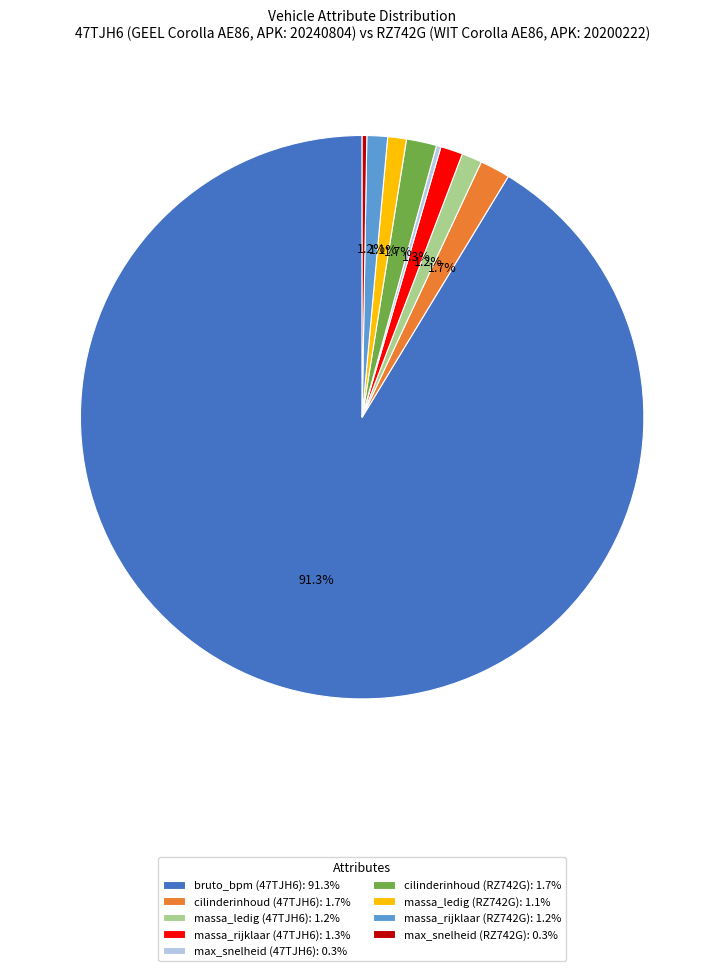

What is the ratio of the value at massa_rijklaar (47TJH6): 1.3% to the value at massa_ledig (47TJH6): 1.2%?

1.1